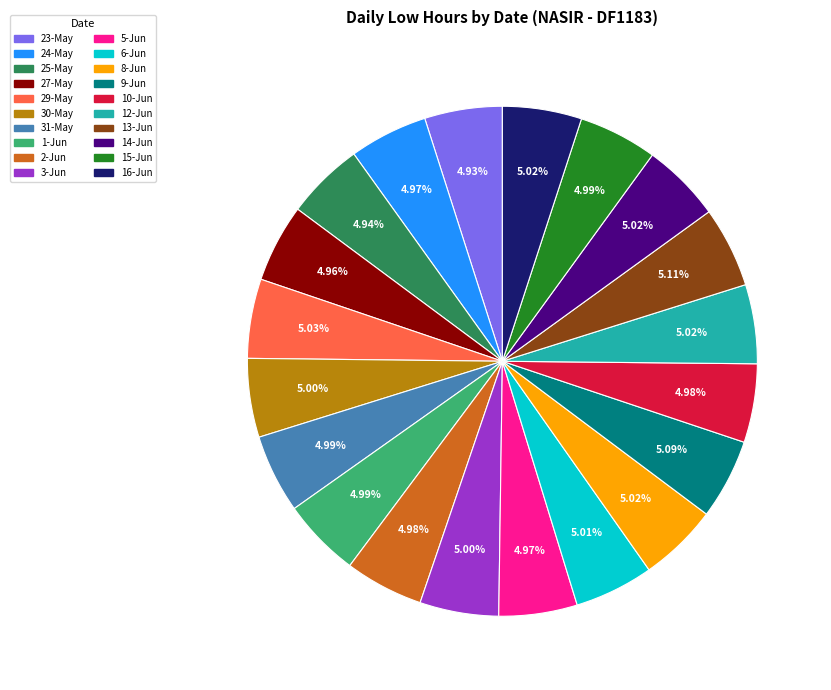

What percentage is NOT represented by 1-Jun?

95.0%